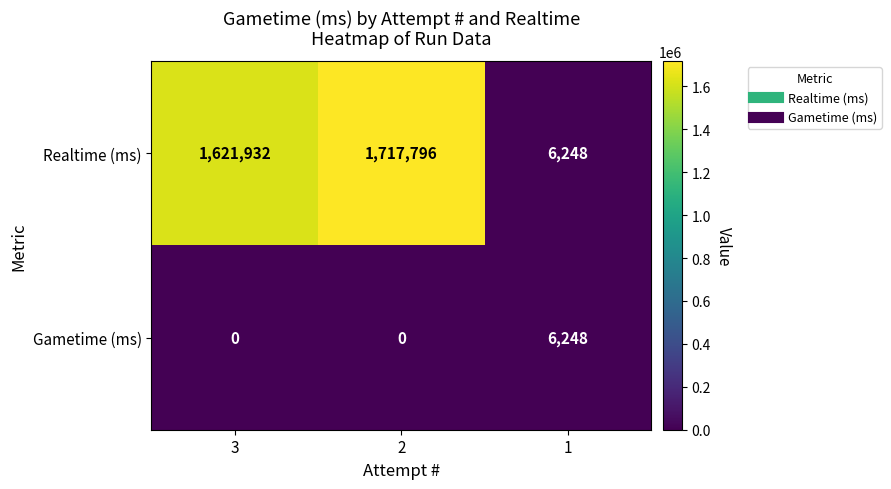

Reading left to right, transcribe all the data shown in this chart.

Realtime (ms): 3=1621932	2=1717796	1=6248
Gametime (ms): 3=0	2=0	1=6248